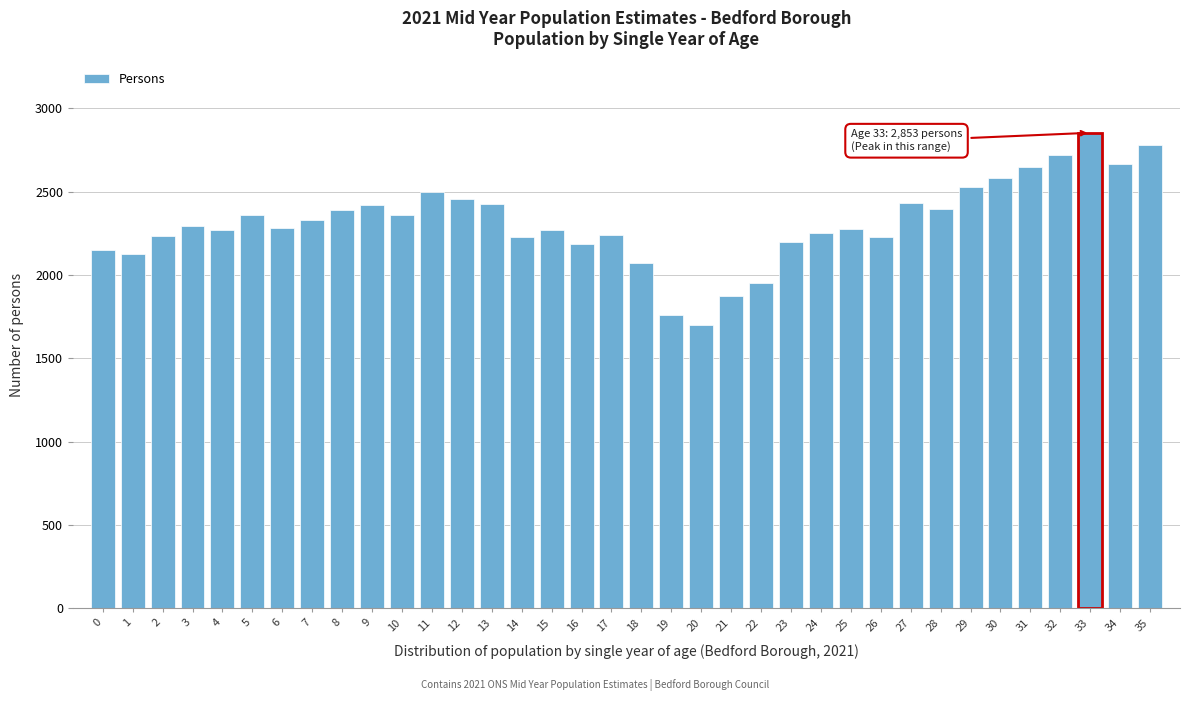

What is the minimum value shown in the chart?

1698